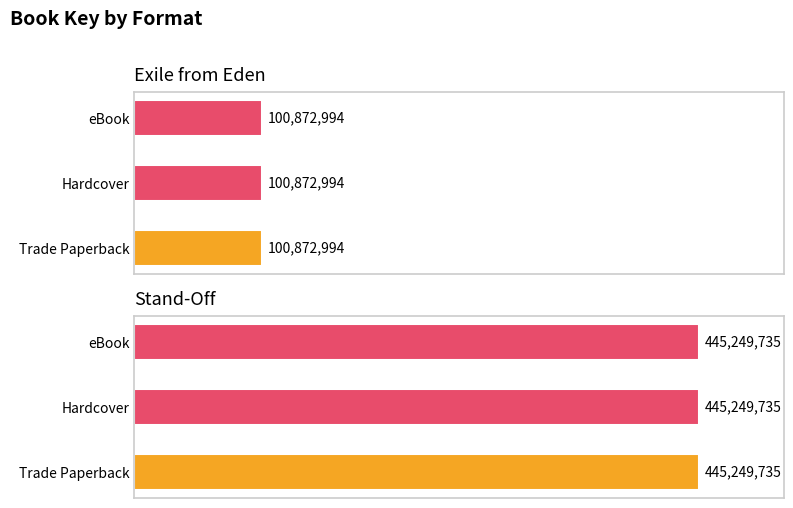

What is the difference between the maximum and minimum values in the eBook series?

344376741